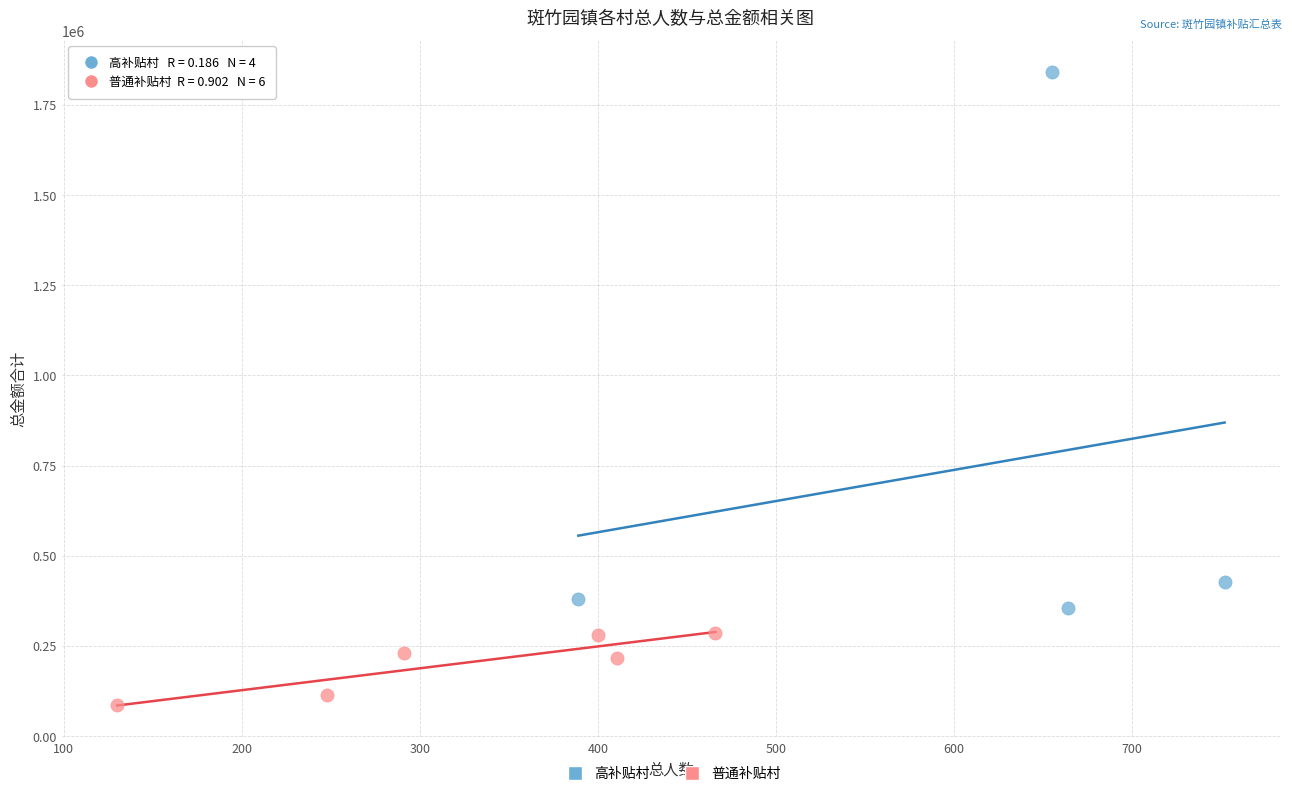

Which series has the largest Y range (max minus min)?

高补贴村